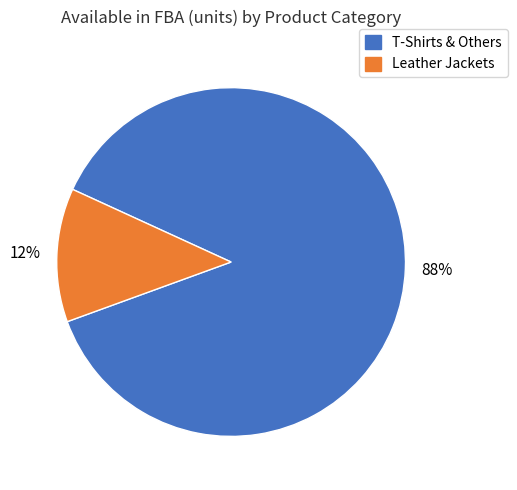

To the nearest percent, what is the average slice percentage?

50%